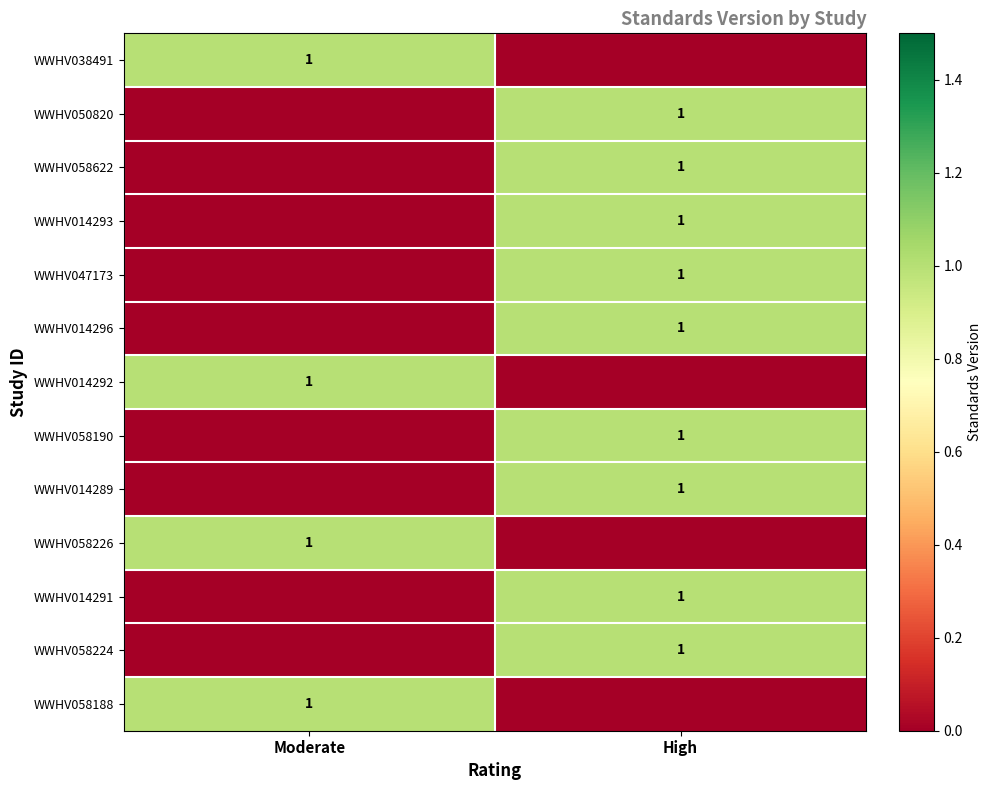

True or false: WWHV014289 has a value of 2 at High.

False